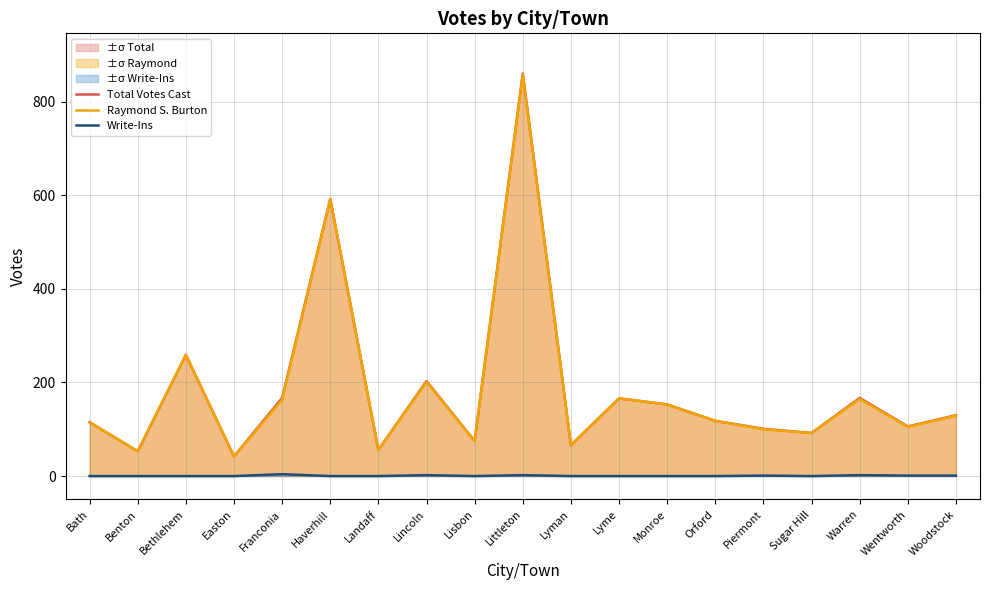

What is the difference between the second highest and minimum values in the Raymond S. Burton series?

550